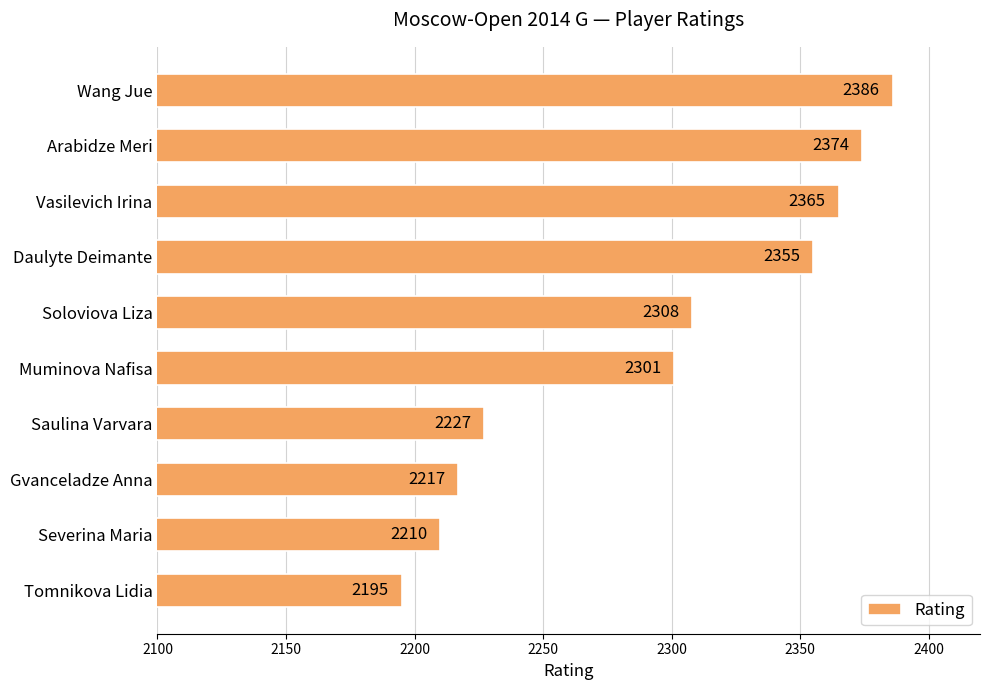

What is the greatest value displayed?

2386